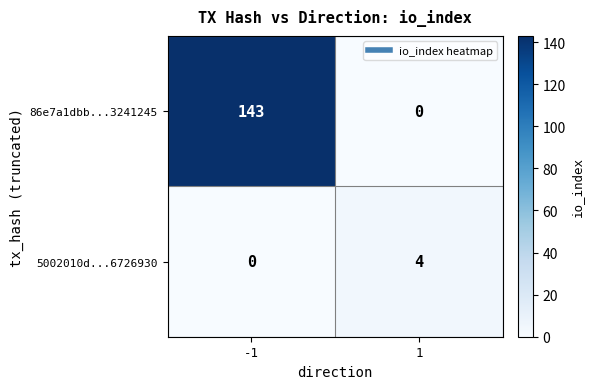

What is the sum of all 86e7a1dbb...3241245 values?

143